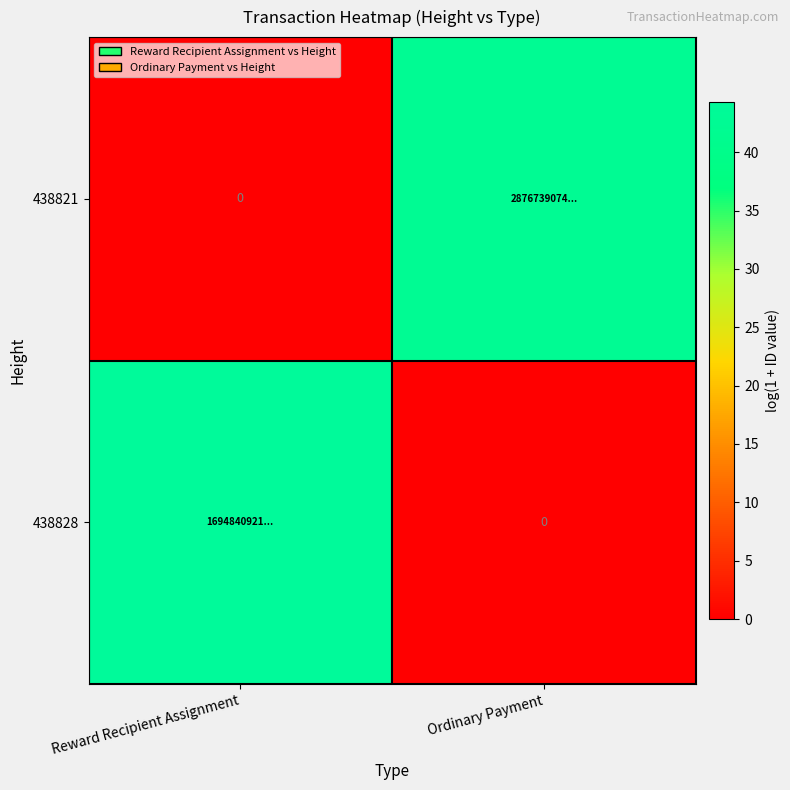

What is the difference between the 438821 values at Reward Recipient Assignment and Ordinary Payment?

42.5